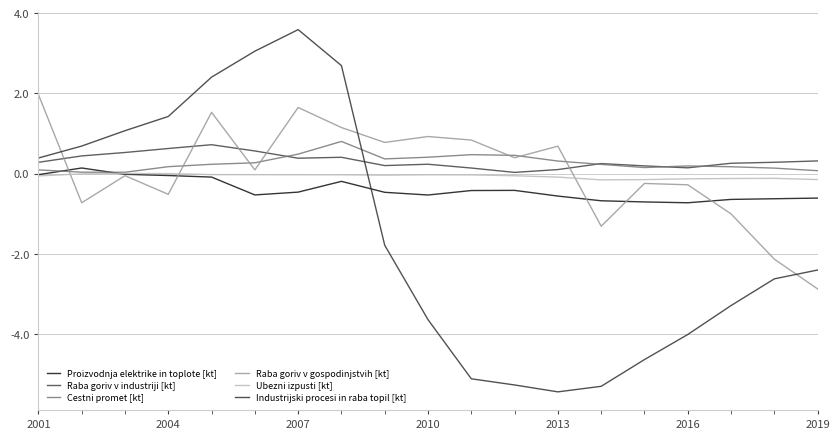

Reading left to right, transcribe all the data shown in this chart.

Proizvodnja elektrike in toplote [kt]: -0.0	0.1	-0.0	-0.0	-0.1	-0.5	-0.5	-0.2	-0.5	-0.5	-0.4	-0.4	-0.6	-0.7	-0.7	-0.7	-0.6	-0.6	-0.6
Raba goriv v industriji [kt]: 0.3	0.4	0.5	0.6	0.7	0.6	0.4	0.4	0.2	0.2	0.1	0.0	0.1	0.3	0.2	0.1	0.3	0.3	0.3
Cestni promet [kt]: 0.1	0.0	0.0	0.2	0.2	0.3	0.5	0.8	0.4	0.4	0.5	0.5	0.3	0.2	0.2	0.2	0.2	0.1	0.1
Raba goriv v gospodinjstvih [kt]: 2.0	-0.7	-0.1	-0.5	1.5	0.1	1.6	1.1	0.8	0.9	0.8	0.4	0.7	-1.3	-0.2	-0.3	-1.0	-2.1	-2.9
Ubezni izpusti [kt]: -0.1	-0.0	0.0	0.0	-0.0	-0.0	-0.0	-0.0	-0.0	-0.0	-0.0	-0.1	-0.1	-0.2	-0.1	-0.1	-0.1	-0.1	-0.1
Industrijski procesi in raba topil [kt]: 0.4	0.7	1.1	1.4	2.4	3.1	3.6	2.7	-1.8	-3.6	-5.1	-5.3	-5.4	-5.3	-4.6	-4.0	-3.3	-2.6	-2.4